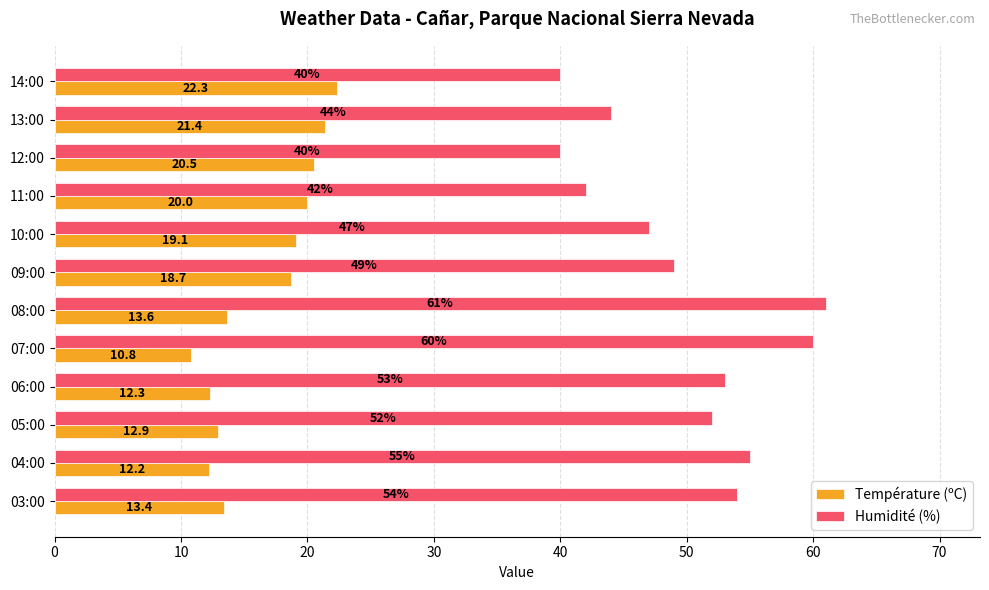

What is the difference between the second highest and second lowest values in the Température (ºC) series?

9.2